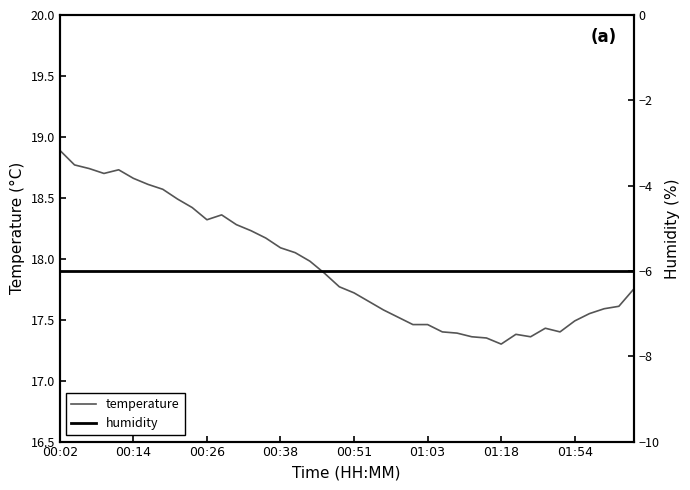

Read the humidity value at 13.

-6.0